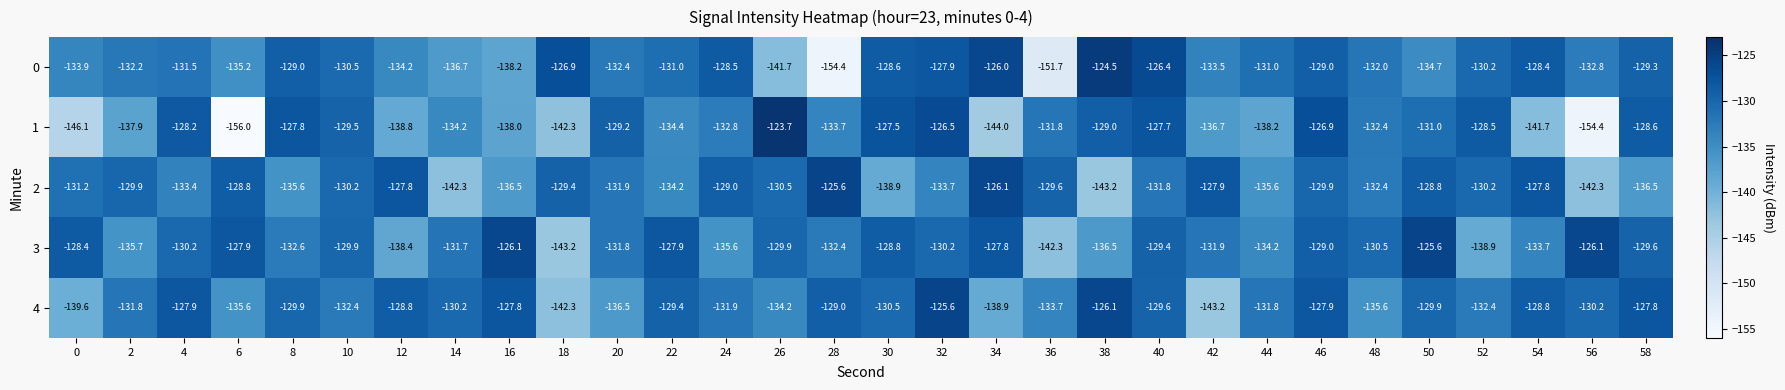

Between 14 and 46, which series saw the biggest shift?

2